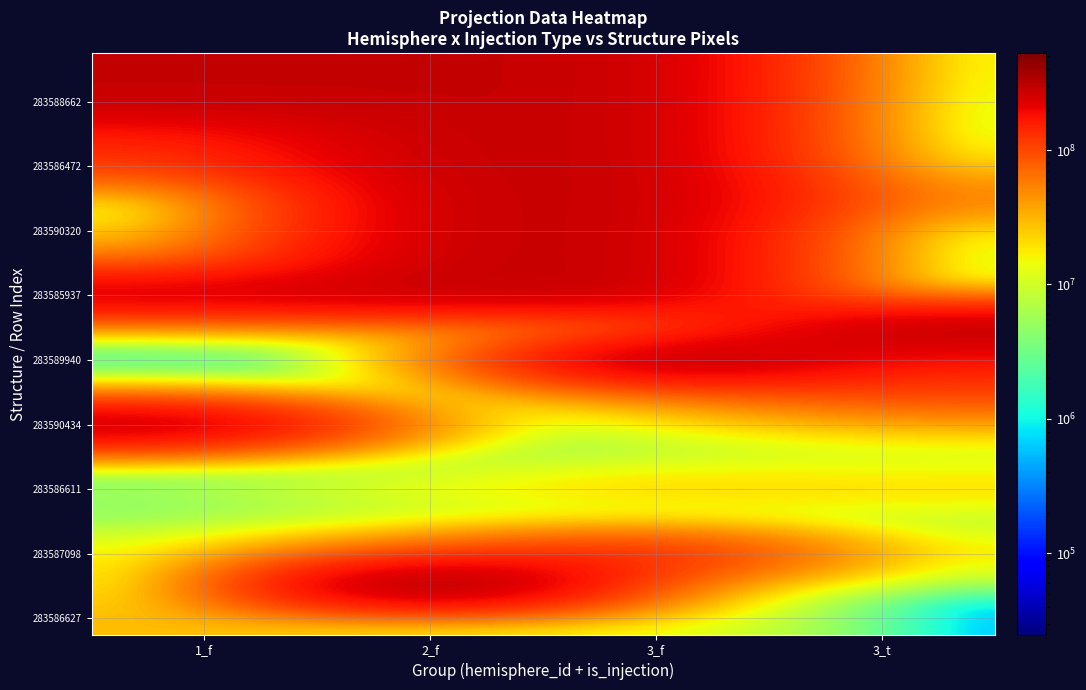

What is the difference between the highest and lowest values at 3_t?

338692088.6